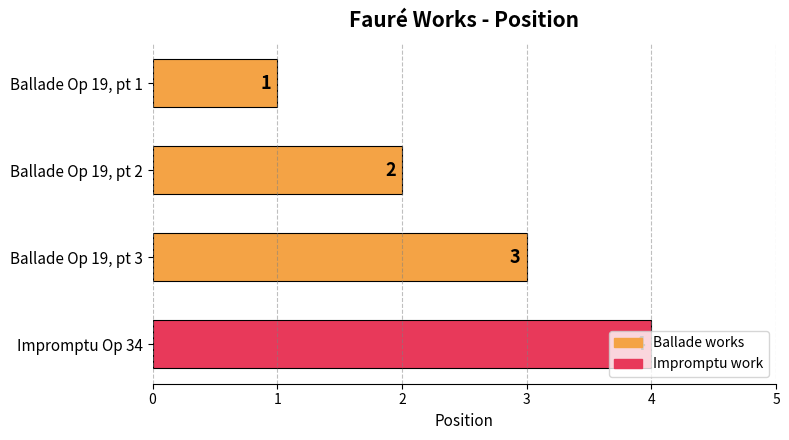

How many bars are there in total?

4